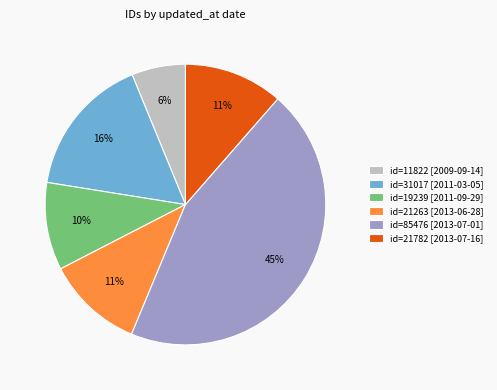

How many slices are in this pie chart?

6